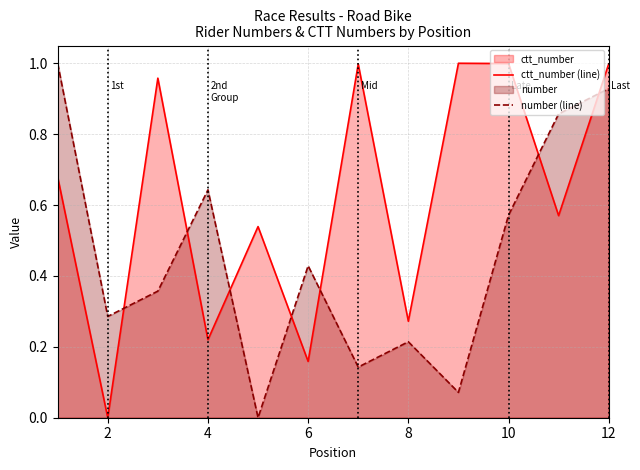

At which category is the sum across all series the highest?

12